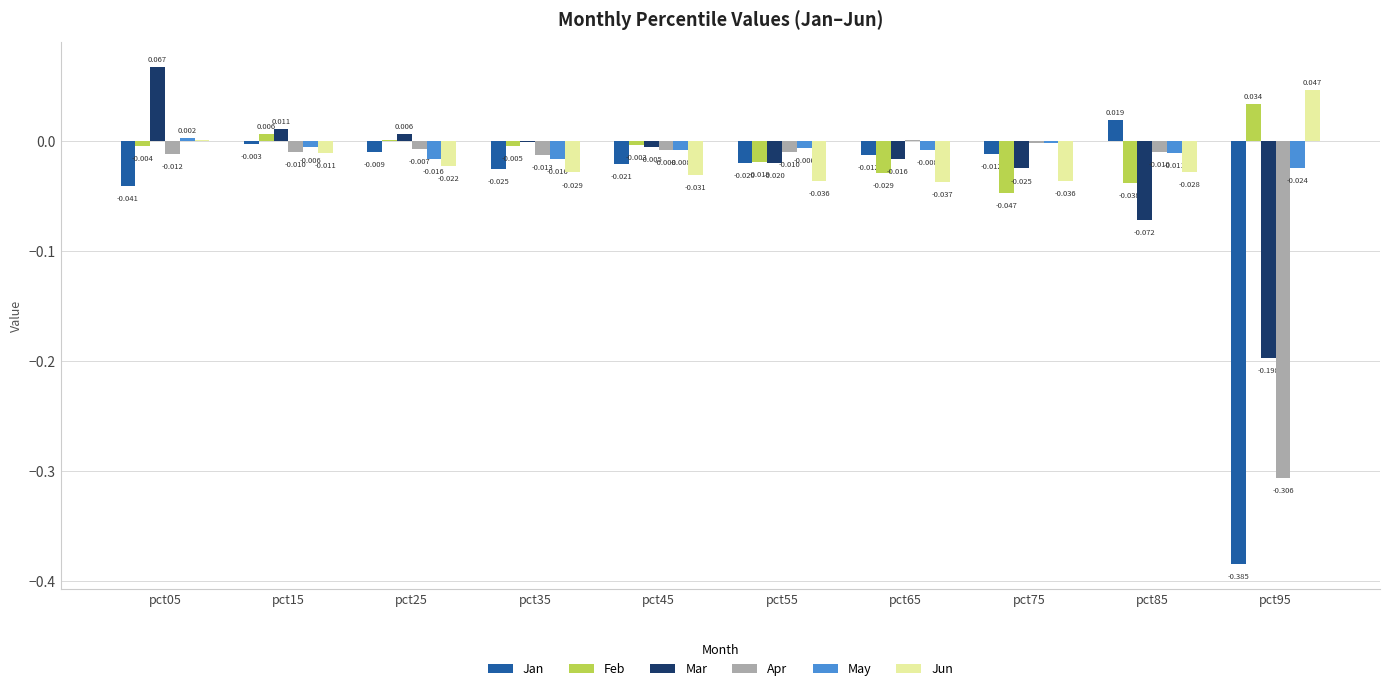

Are the bars horizontal?

No